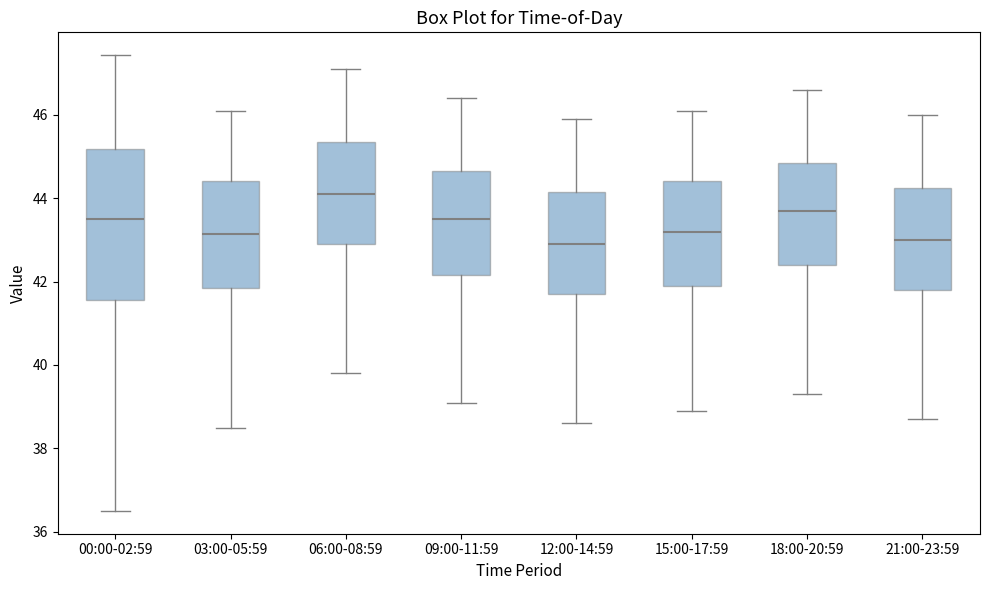

Reading left to right, read every box against the y-axis: the position of its median line, the range the box covers, and the ends of its whiskers. The values are not printed on the chart, so give them approximately, as read against the axis.

00:00-02:59: median 43.6, box 41.6 to 45.2, whiskers 36.6 to 47.4
03:00-05:59: median 43.2, box 41.8 to 44.4, whiskers 38.6 to 46.2
06:00-08:59: median 44.2, box 43.0 to 45.4, whiskers 39.8 to 47.2
09:00-11:59: median 43.6, box 42.2 to 44.6, whiskers 39.2 to 46.4
12:00-14:59: median 43.0, box 41.8 to 44.2, whiskers 38.6 to 46.0
15:00-17:59: median 43.2, box 42.0 to 44.4, whiskers 39.0 to 46.2
18:00-20:59: median 43.8, box 42.4 to 44.8, whiskers 39.4 to 46.6
21:00-23:59: median 43.0, box 41.8 to 44.2, whiskers 38.8 to 46.0